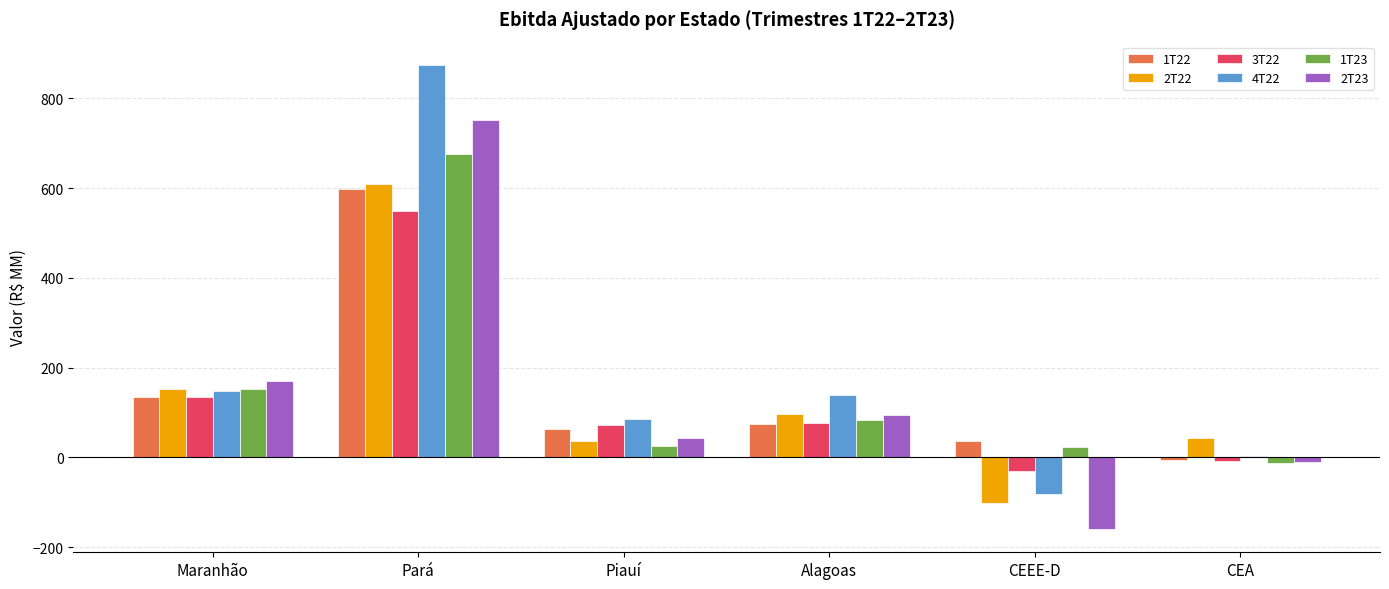

Does the chart contain stacked bars?

No